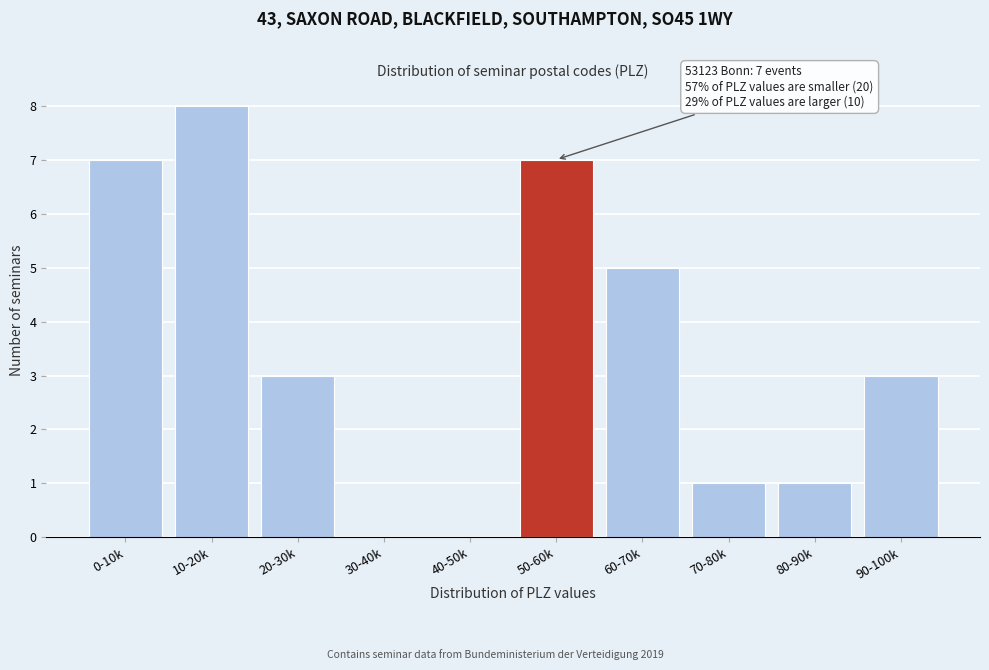

Reading right to left, what are all the values shown in this chart?

90-100k=3	80-90k=1	70-80k=1	60-70k=5	50-60k=7	40-50k=0	30-40k=0	20-30k=3	10-20k=8	0-10k=7